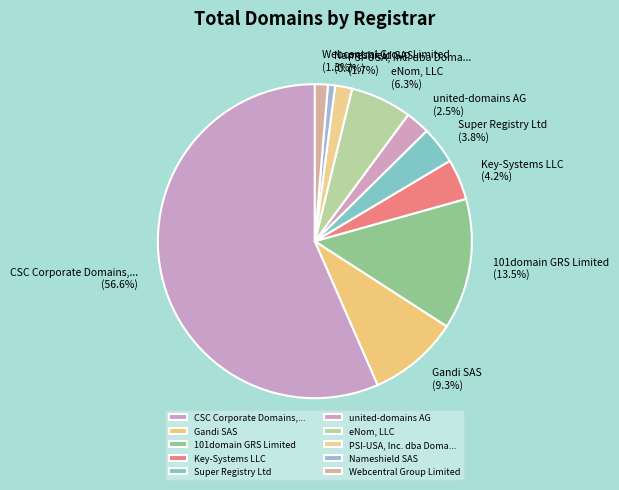

Is there any slice that represents more than half of the pie?

Yes